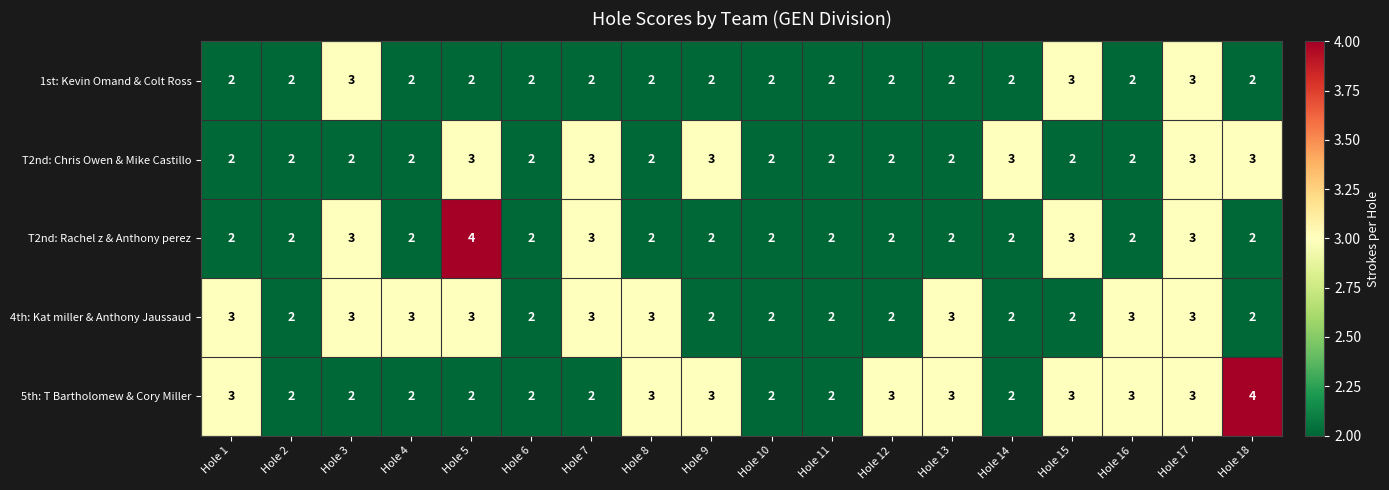

Which series changed the most between Hole 5 and Hole 12?

T2nd: Rachel z & Anthony perez